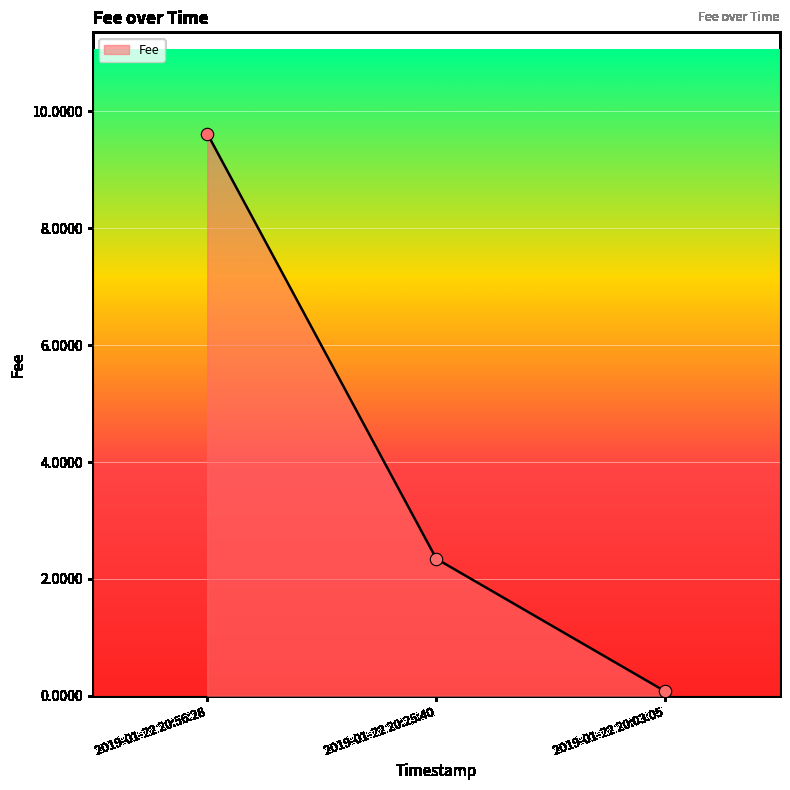

What is the change in value from 2019-01-22 20:56:28 to 2019-01-22 20:03:05?

-9.5